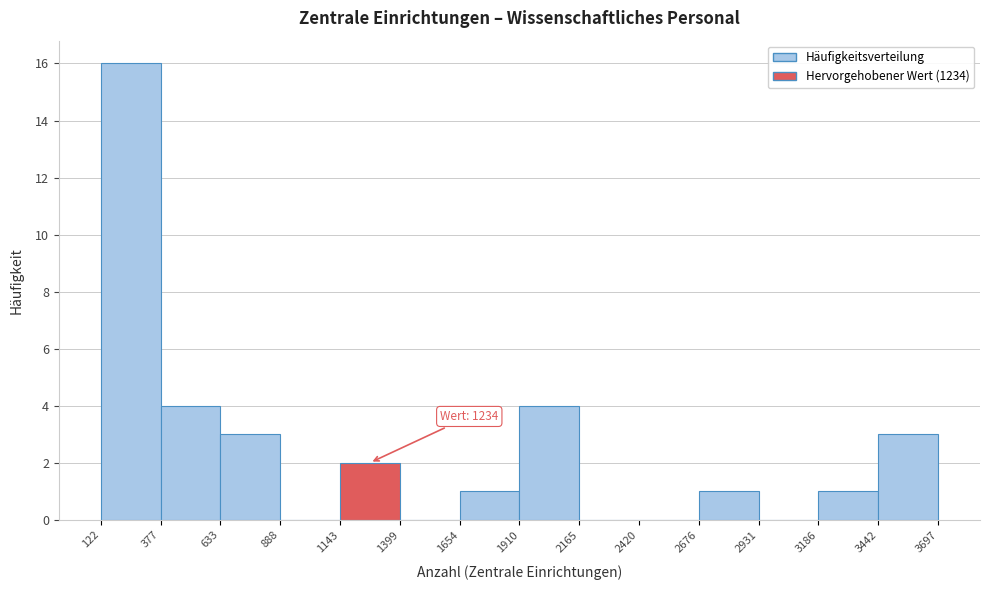

Which range on the x-axis has the tallest bar?

122 to 377